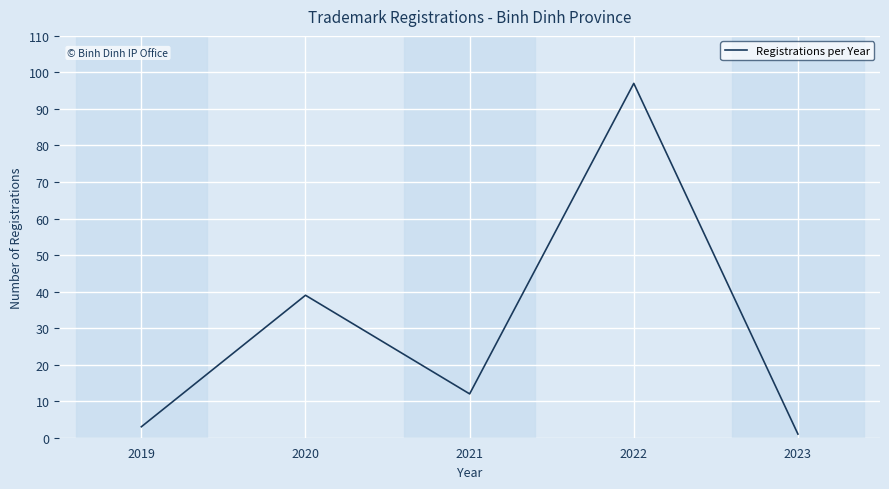

At which category does the chart reach its peak across all series?

2022